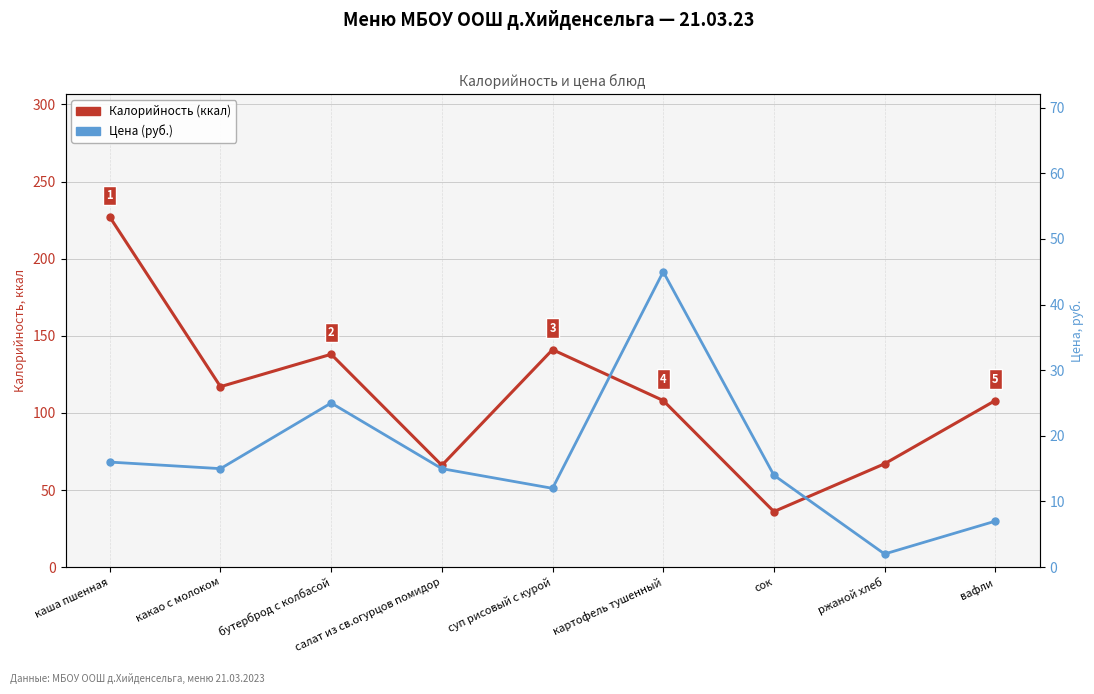

What is the value of the Цена (руб.) point at the 1st from the left?

16